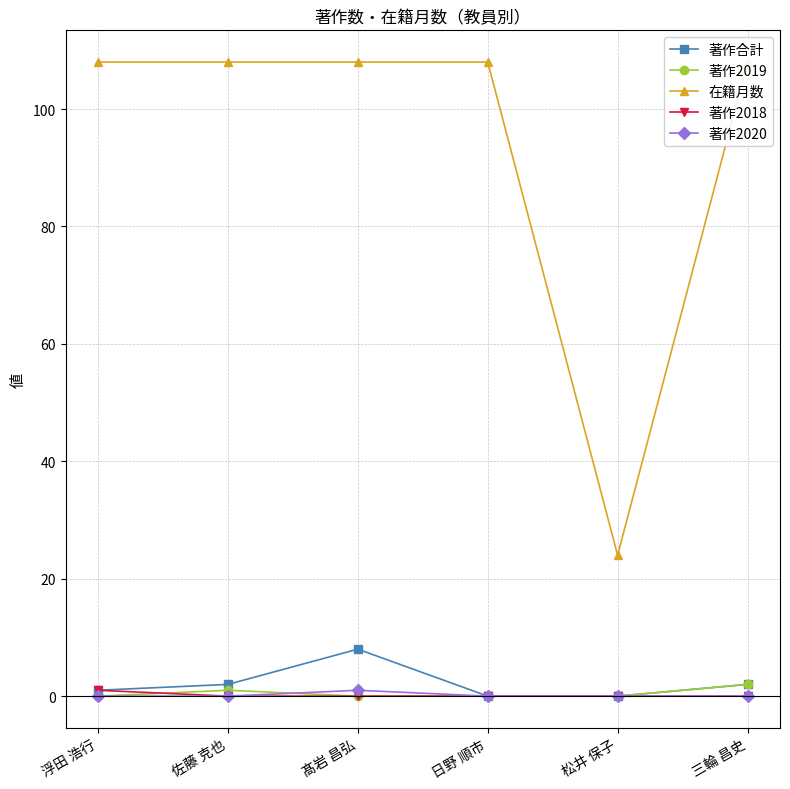

At which label is 著作合計 closest to 4?

佐藤 克也